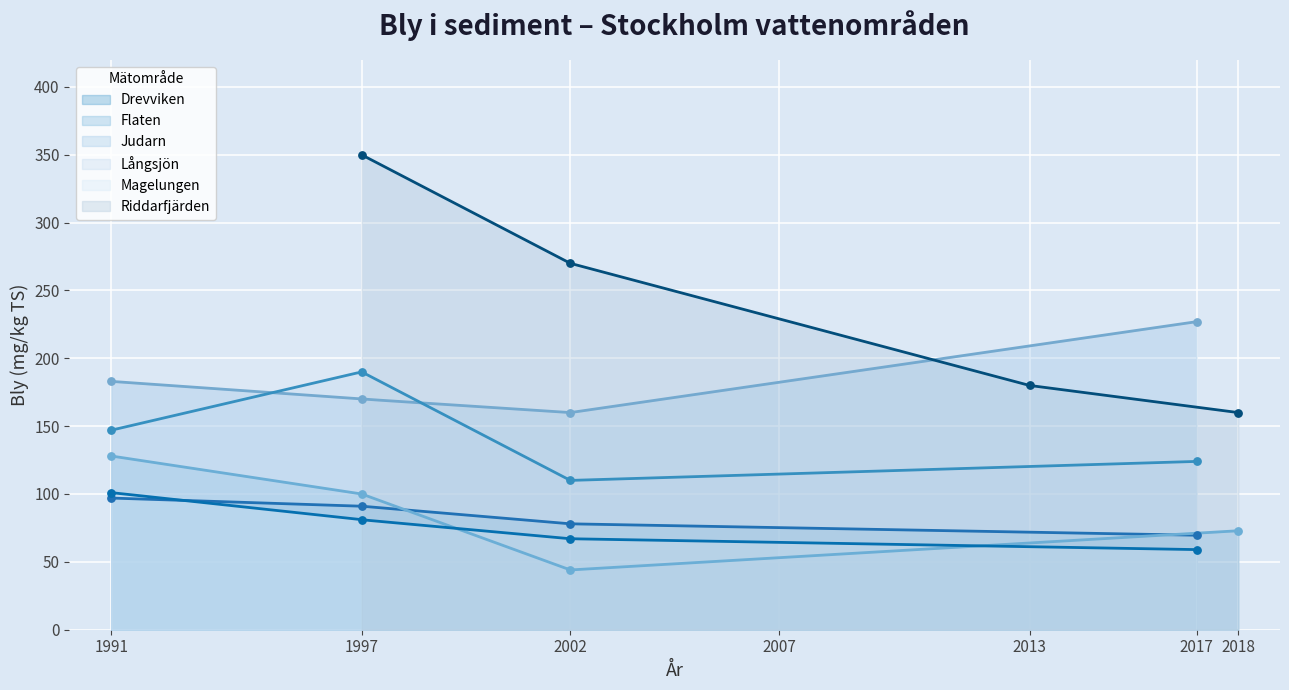

True or false: Judarn and Magelungen intersect in this chart.

False